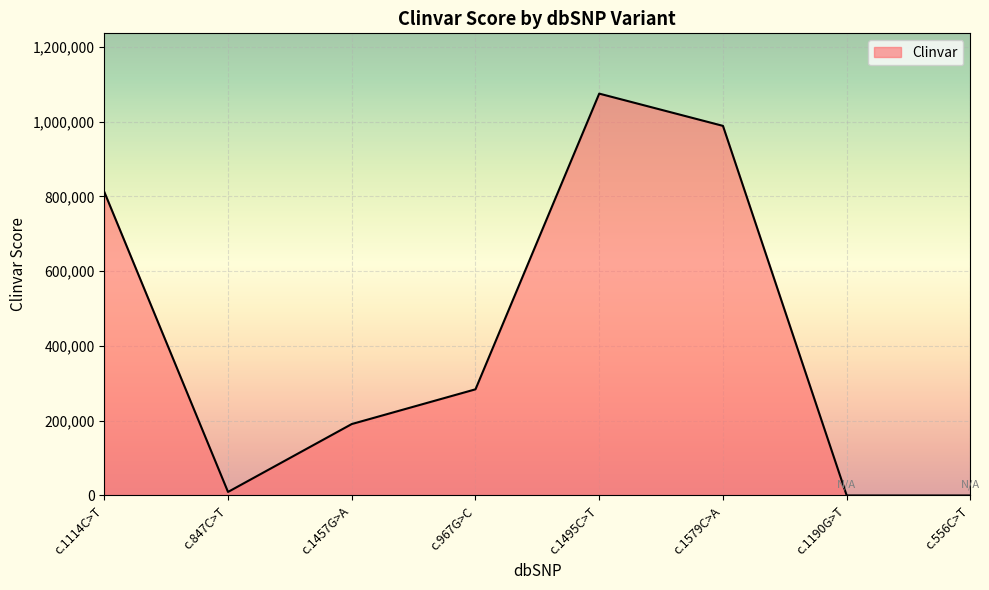

Count the number of categories in the chart.

8